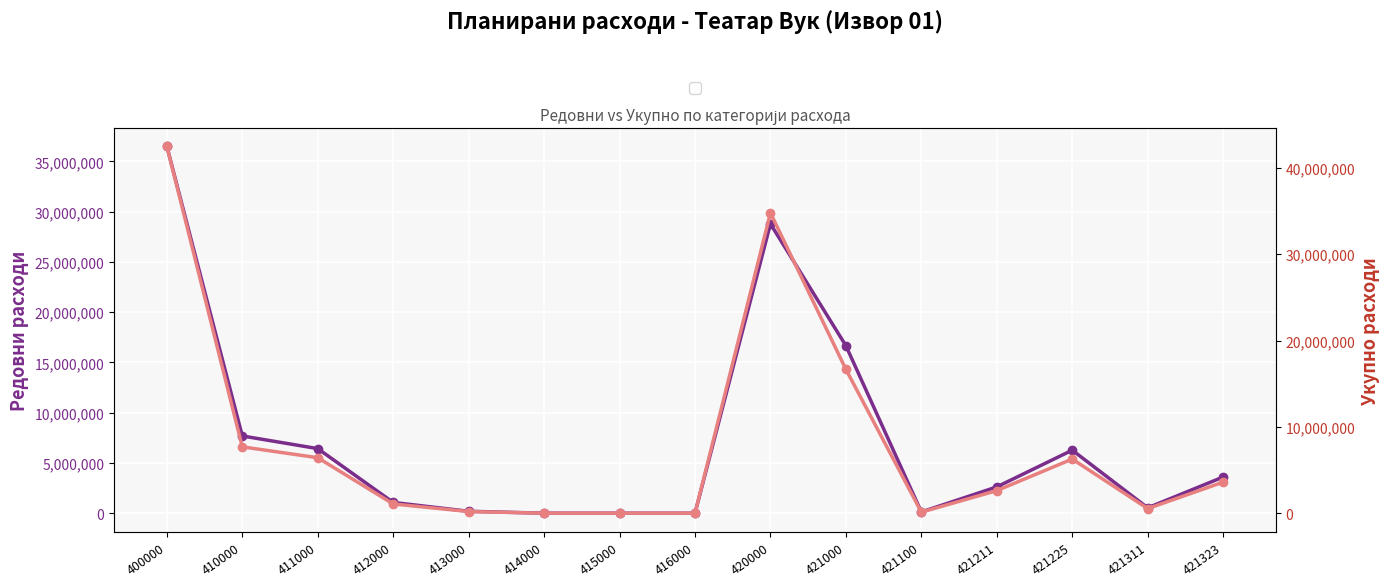

True or false: Укупно (col_6) has a value of 71064 at 413000.

False